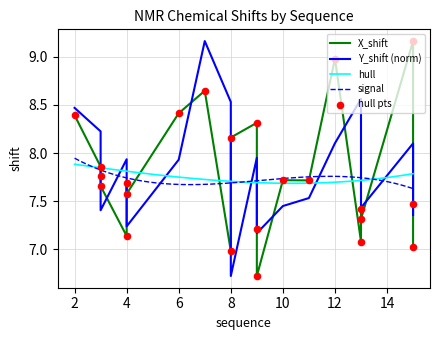

Which series has the widest spread of Y values?

X_shift